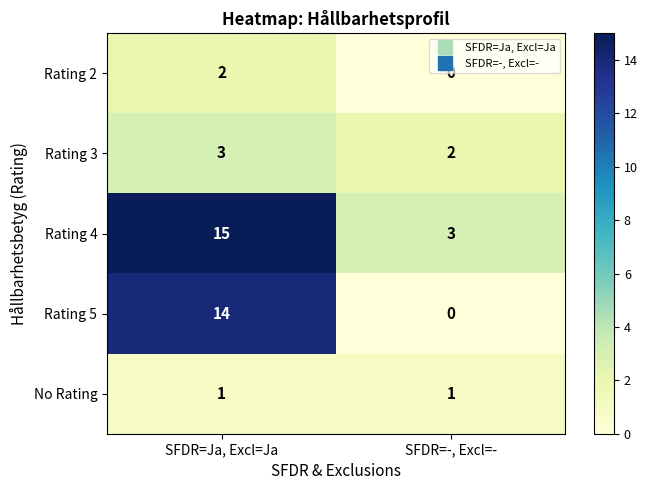

At which category is the sum across all series the highest?

SFDR=Ja, Excl=Ja